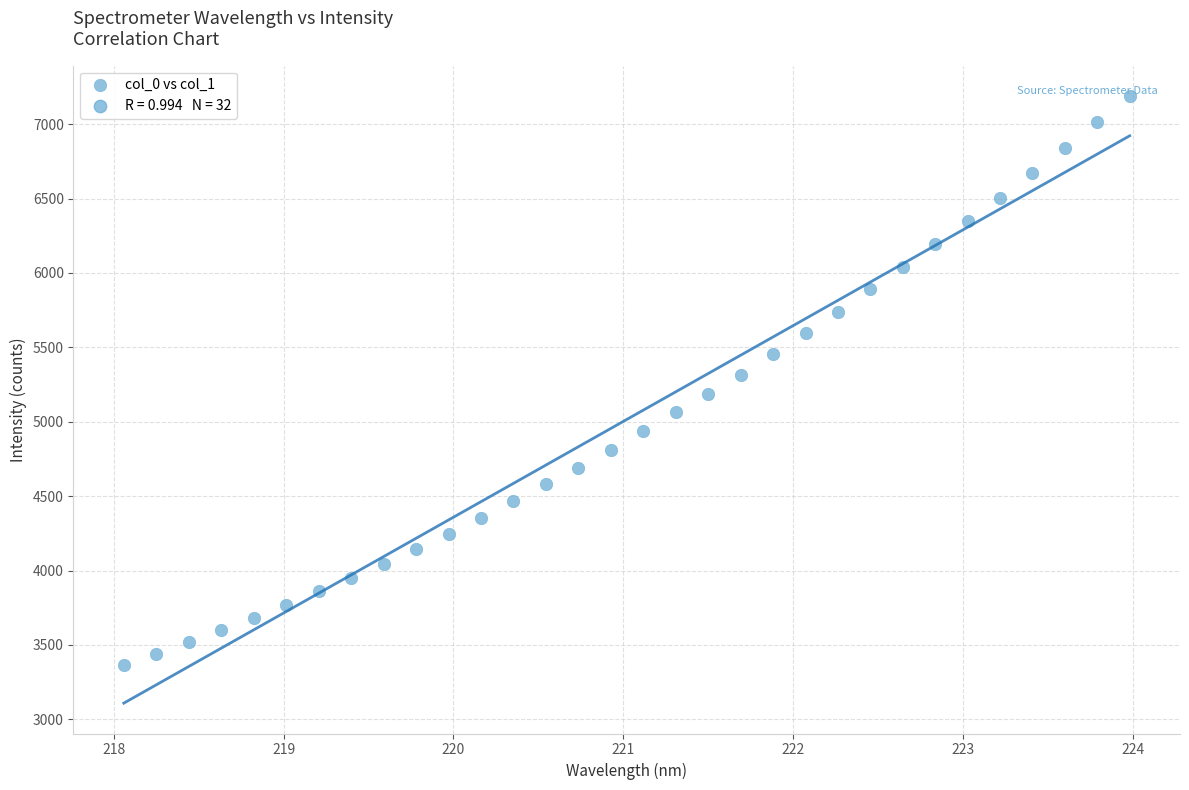

What is the range of X values (max minus min)?

5.9